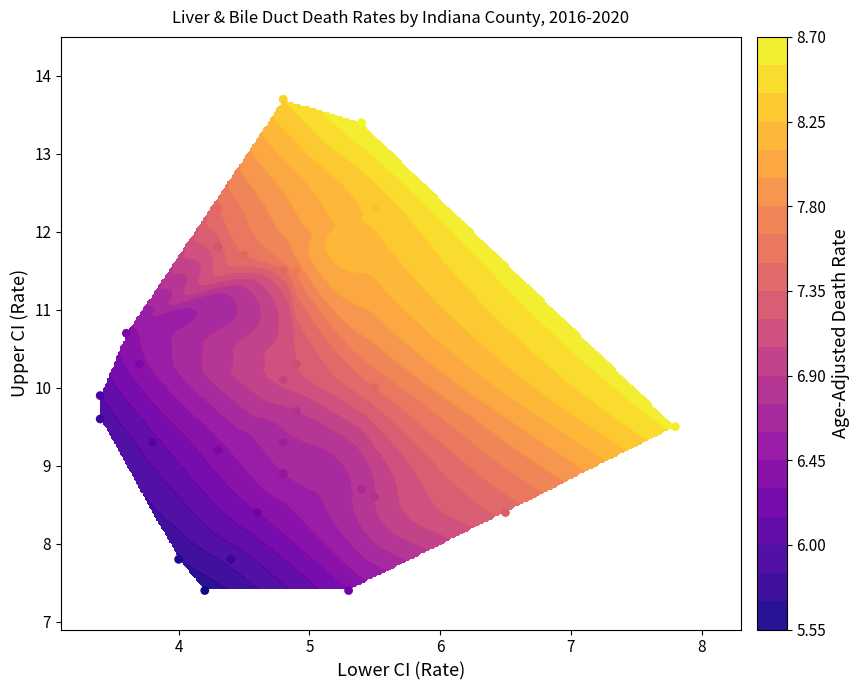

What is the sum of all values?

289.5